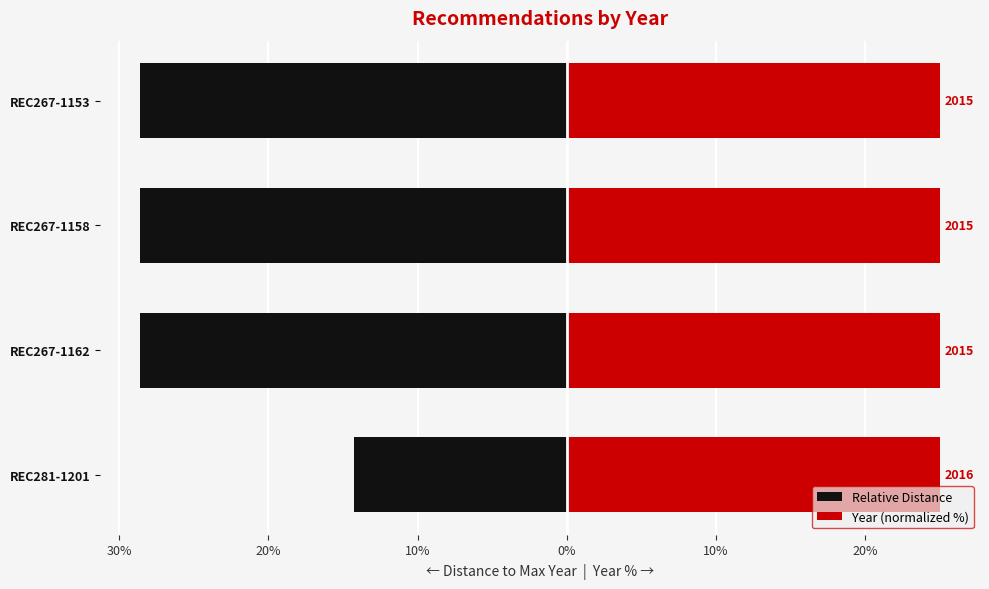

Is it true that Year (normalized %) equals 25.0 at REC281-1201?

True